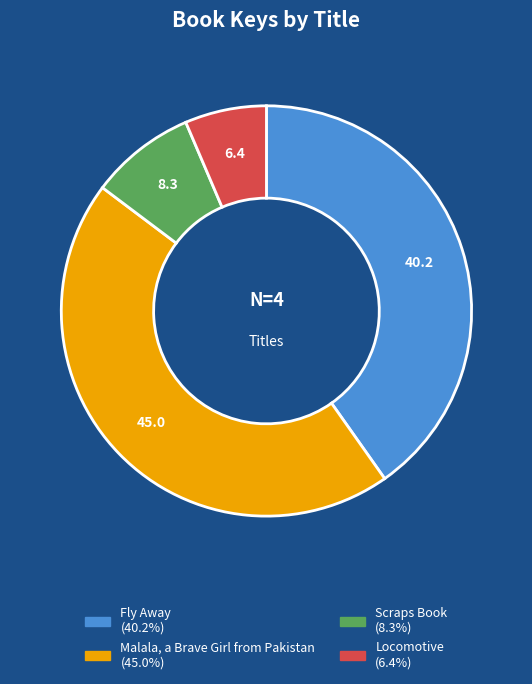

Is it true that Scraps Book is 19% of the pie?

False